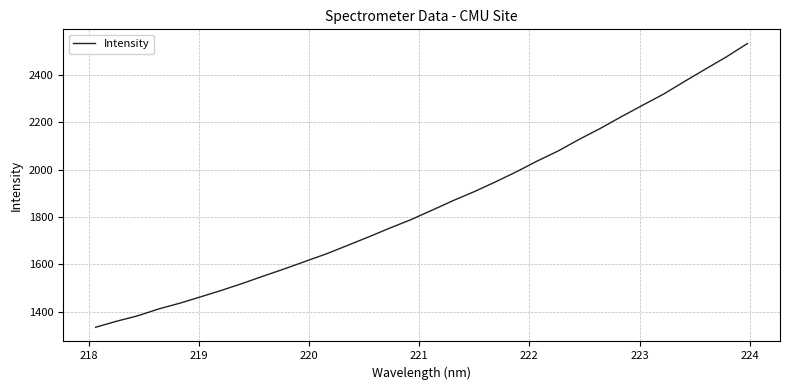

What is the difference between the maximum and minimum values?

1199.2